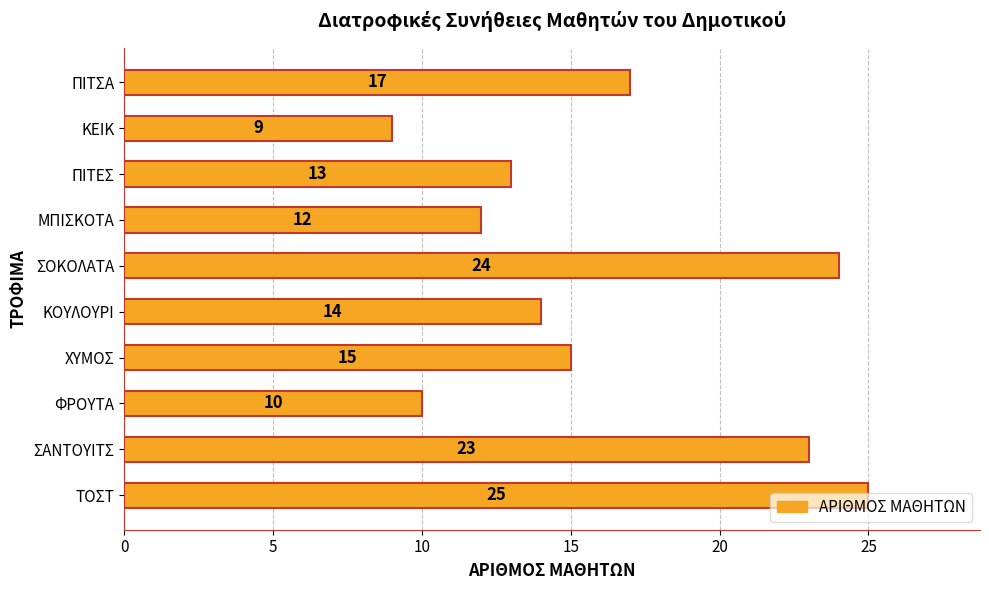

List the labels in order of value, smallest first.

ΚΕΙΚ, ΦΡΟΥΤΑ, ΜΠΙΣΚΟΤΑ, ΠΙΤΕΣ, ΚΟΥΛΟΥΡΙ, ΧΥΜΟΣ, ΠΙΤΣΑ, ΣΑΝΤΟΥΙΤΣ, ΣΟΚΟΛΑΤΑ, ΤΟΣΤ